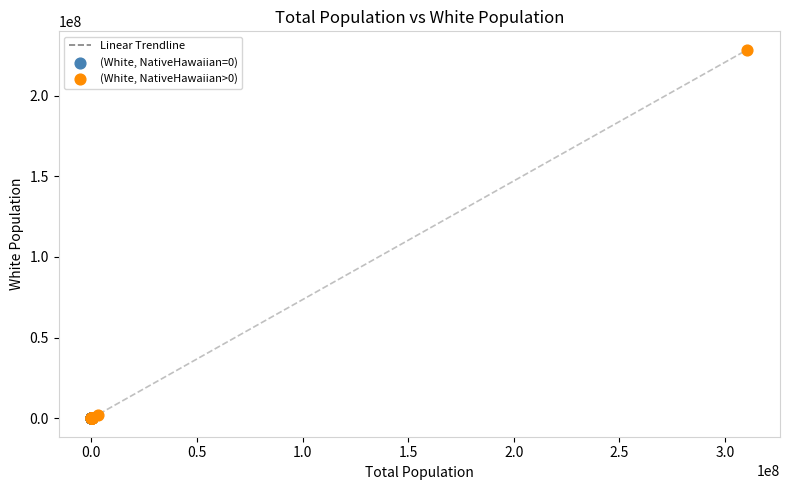

Which series has the widest spread of Y values?

(White, NativeHawaiian>0)